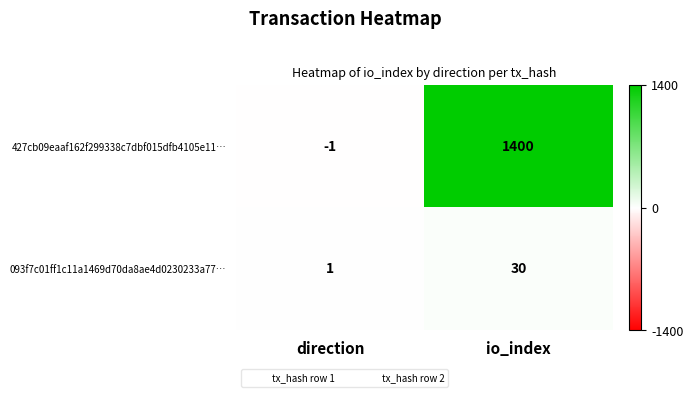

What is the spread (max minus min) of values at io_index?

1370